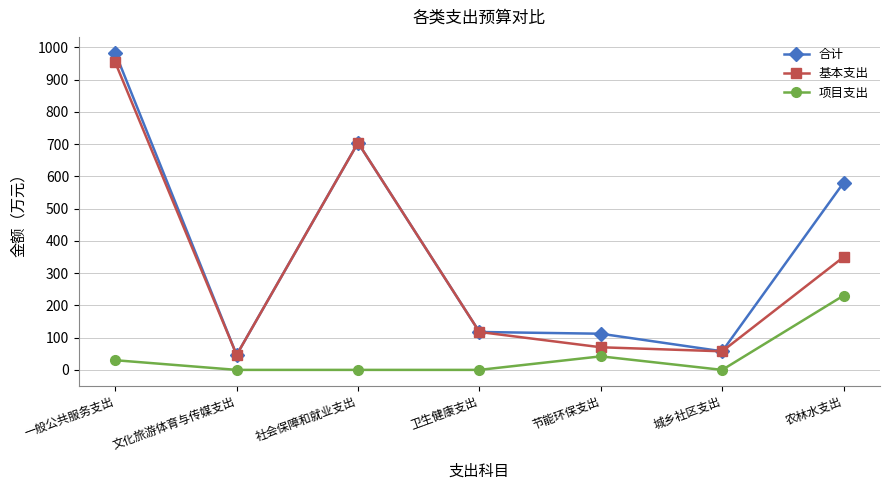

Between 城乡社区支出 and 农林水支出, which series saw the biggest shift?

合计